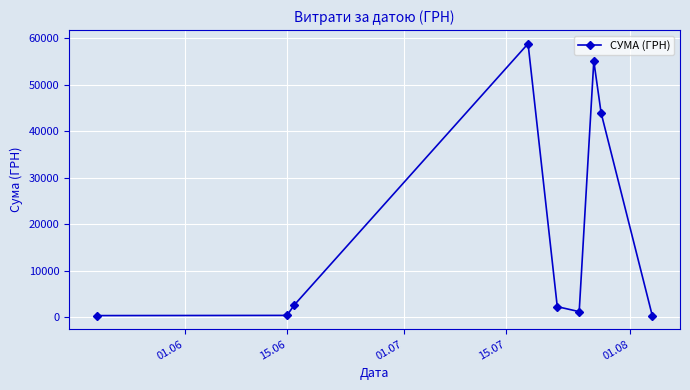

What is the greatest value displayed?

58840.0